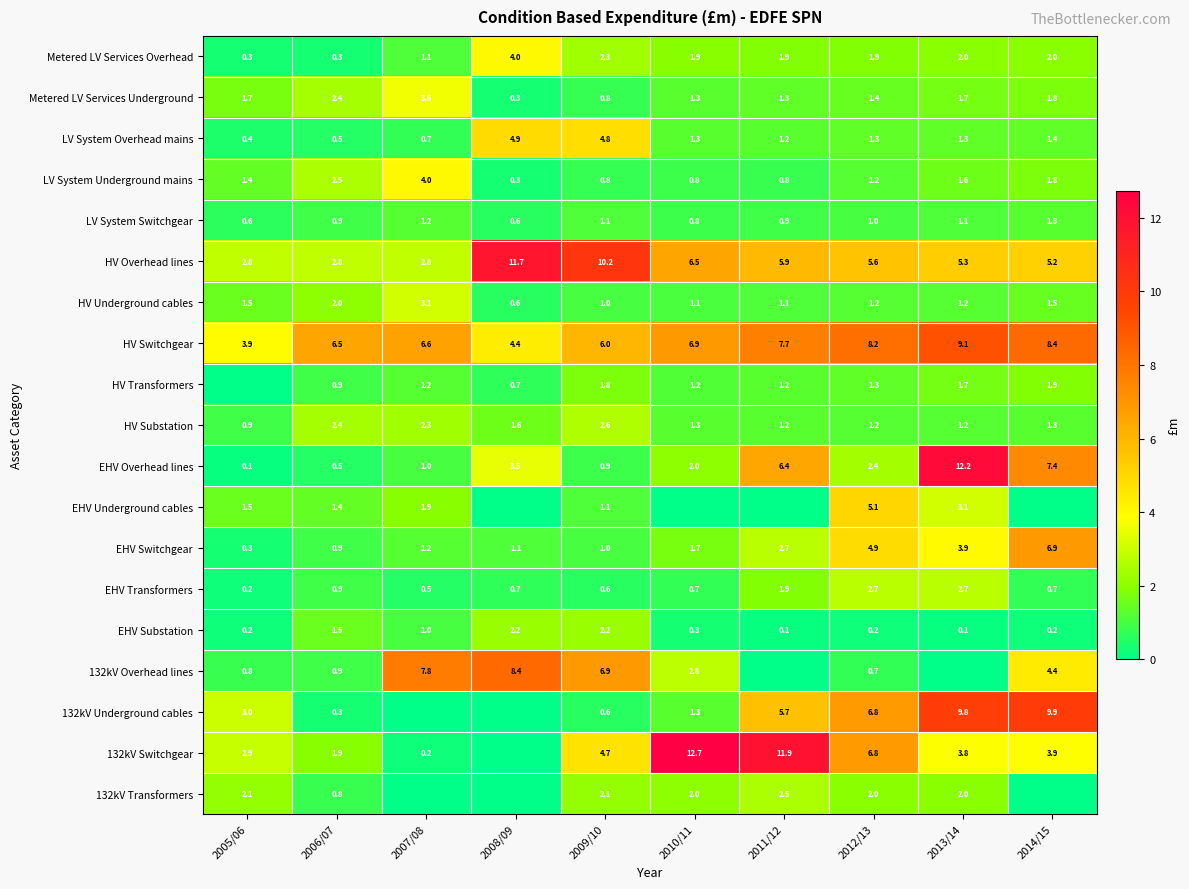

What is the lowest value of the HV Overhead lines series?

2.8